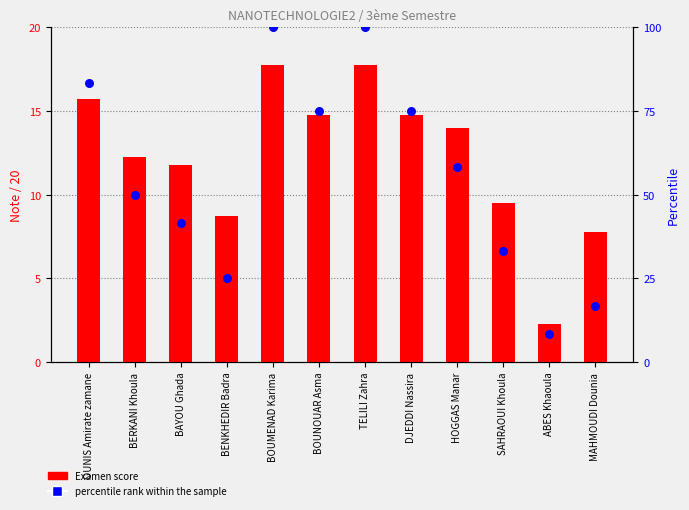

Which series has the widest spread of Y values?

Percentile rank